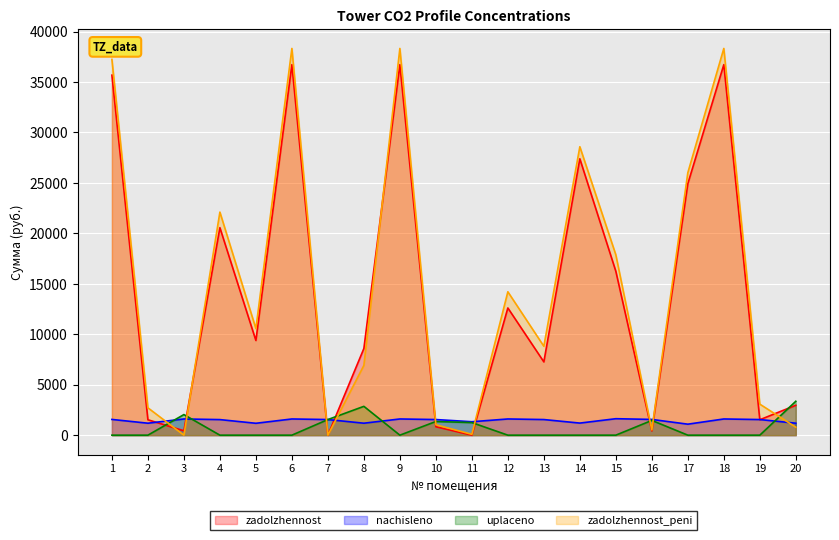

What is the spread (max minus min) of values at 10?

709.5